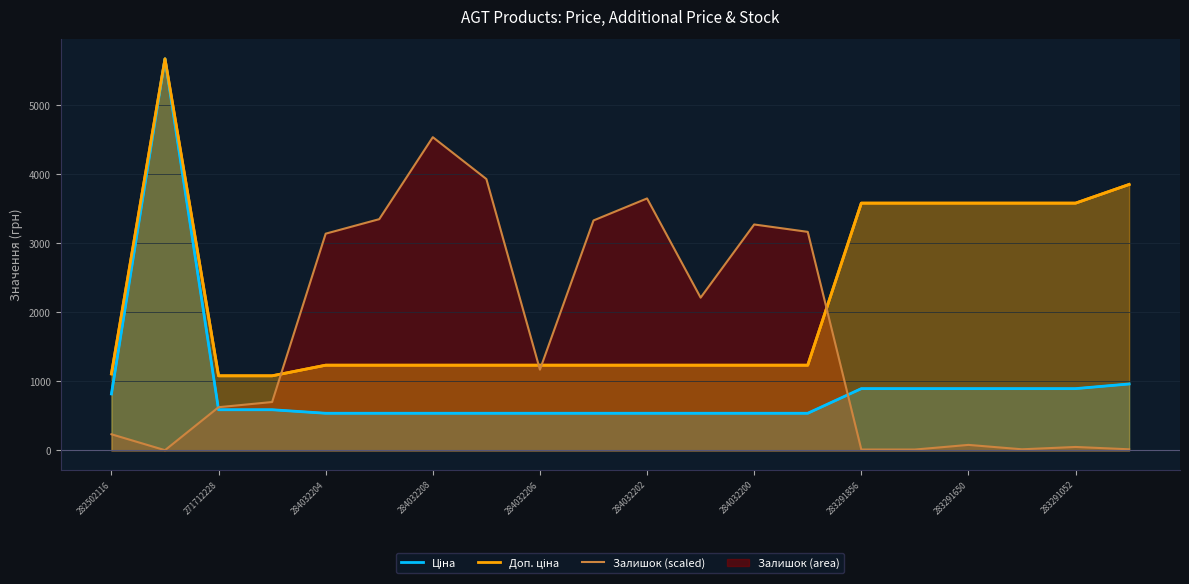

What is the maximum value shown in the chart?

5673.8